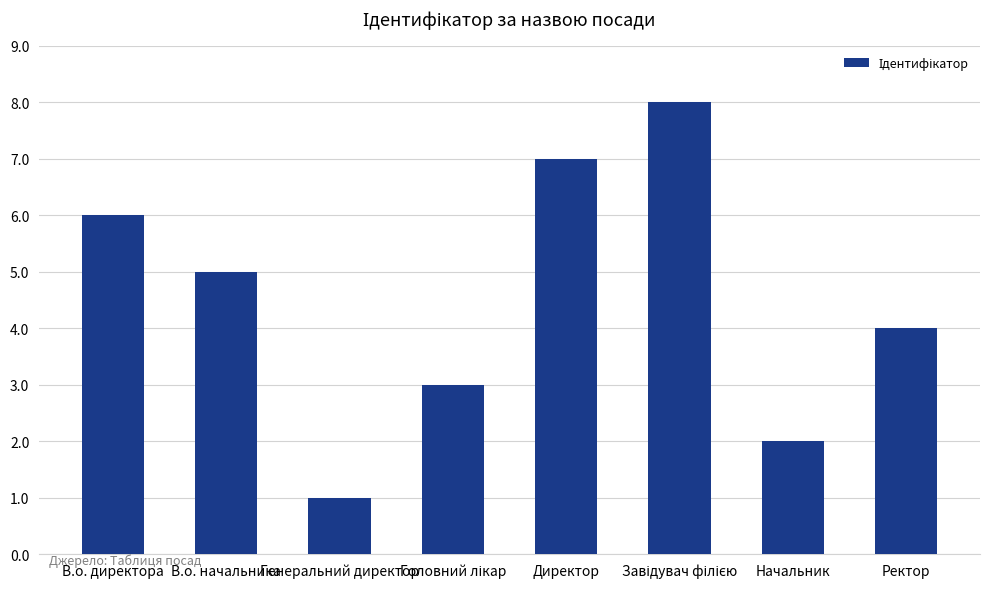

Which category has the lowest value across all series?

Генеральний директор